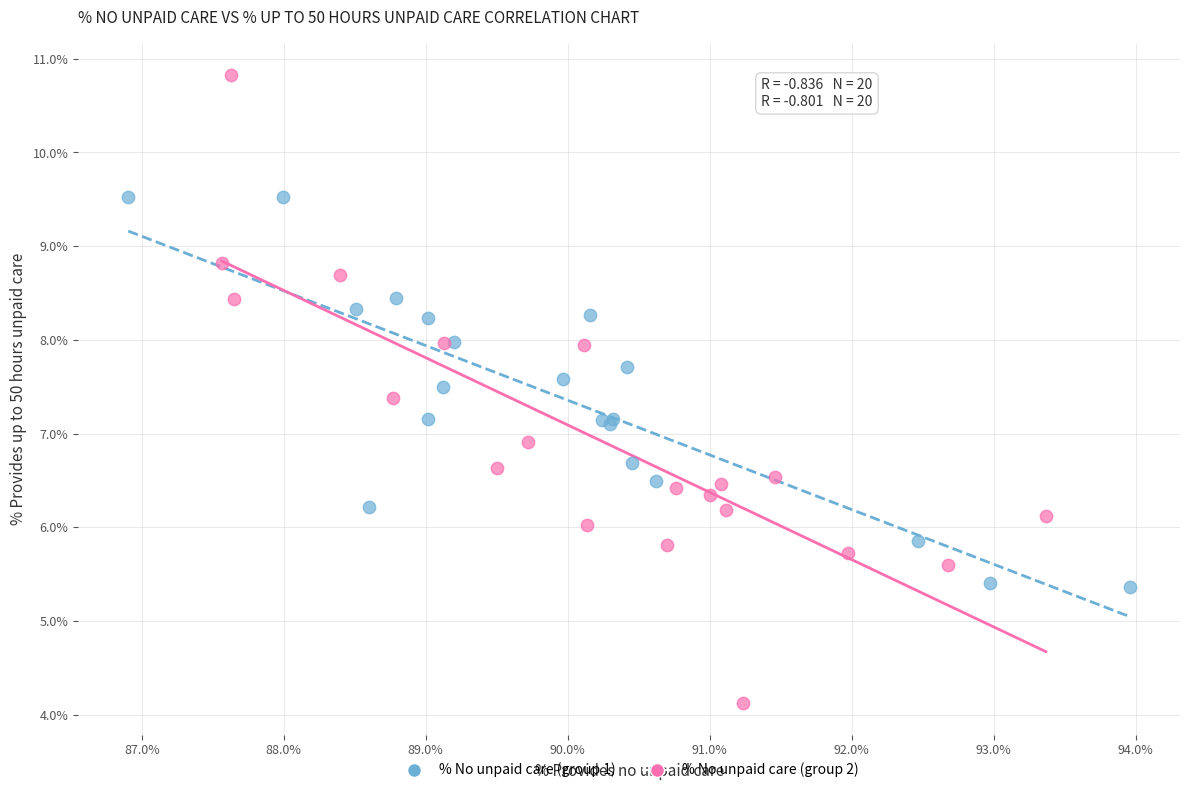

Which series contains the lowest Y value?

% No unpaid care (group 2)